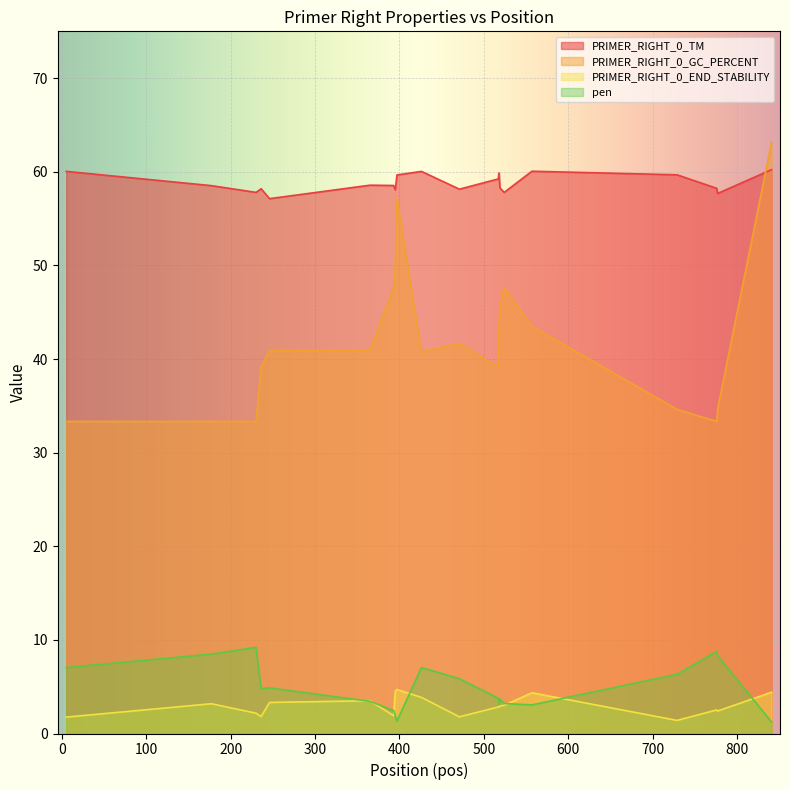

Is the value of PRIMER_RIGHT_0_END_STABILITY at 230 greater than the value of PRIMER_RIGHT_0_TM at 236?

No